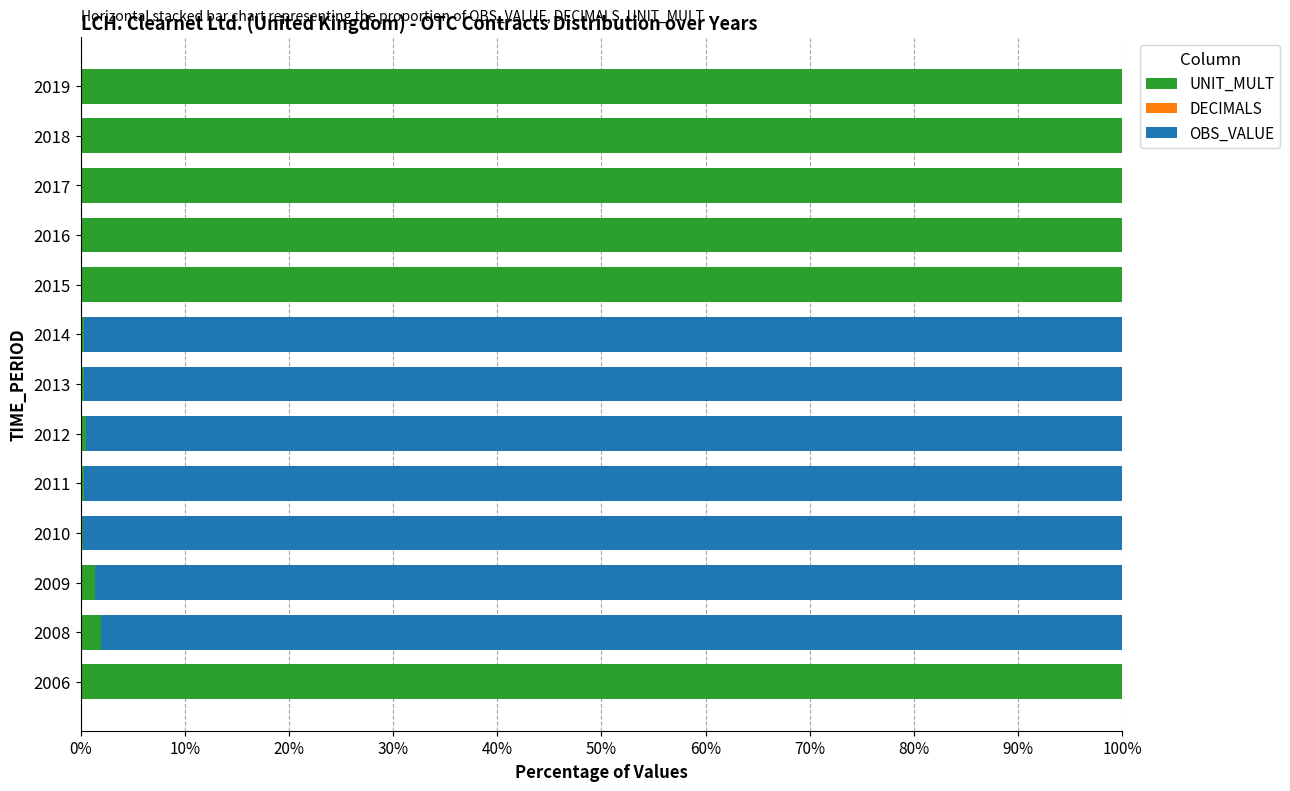

The value of UNIT_MULT at 2006 is 100.0. True or false?

True